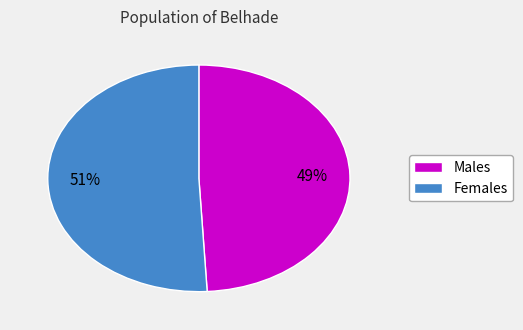

Count the number of slices in the pie.

2